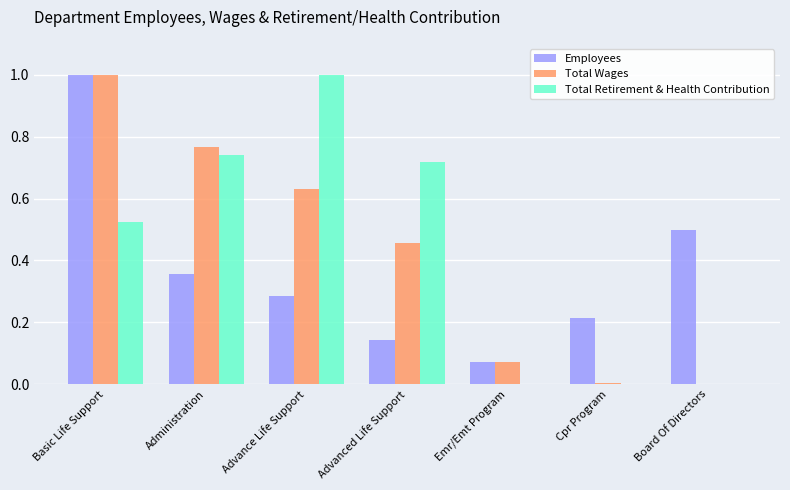

Is the value of Employees at Board Of Directors greater than the value of Total Wages at Advanced Life Support?

Yes